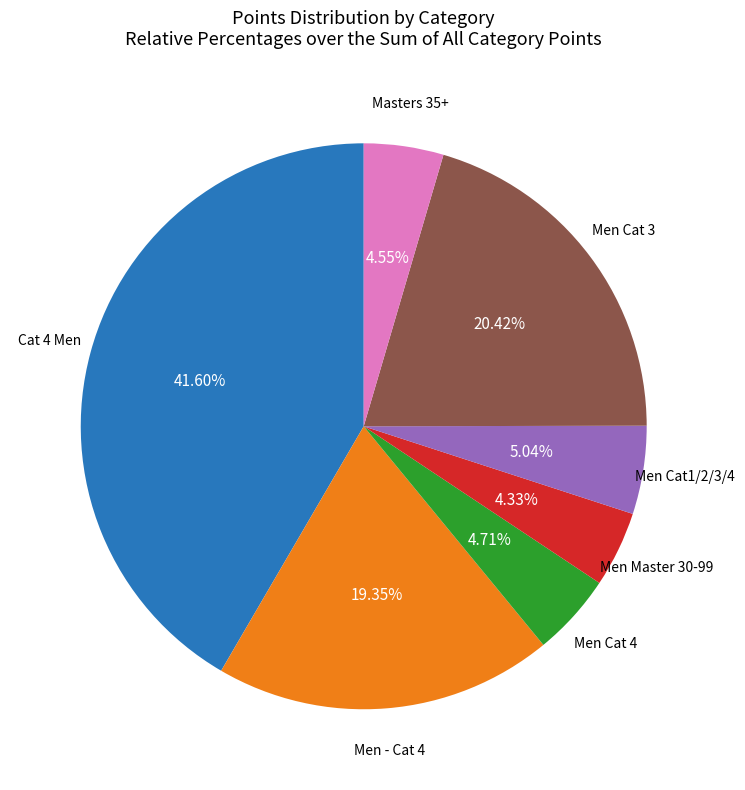

Does any single category account for the majority?

No